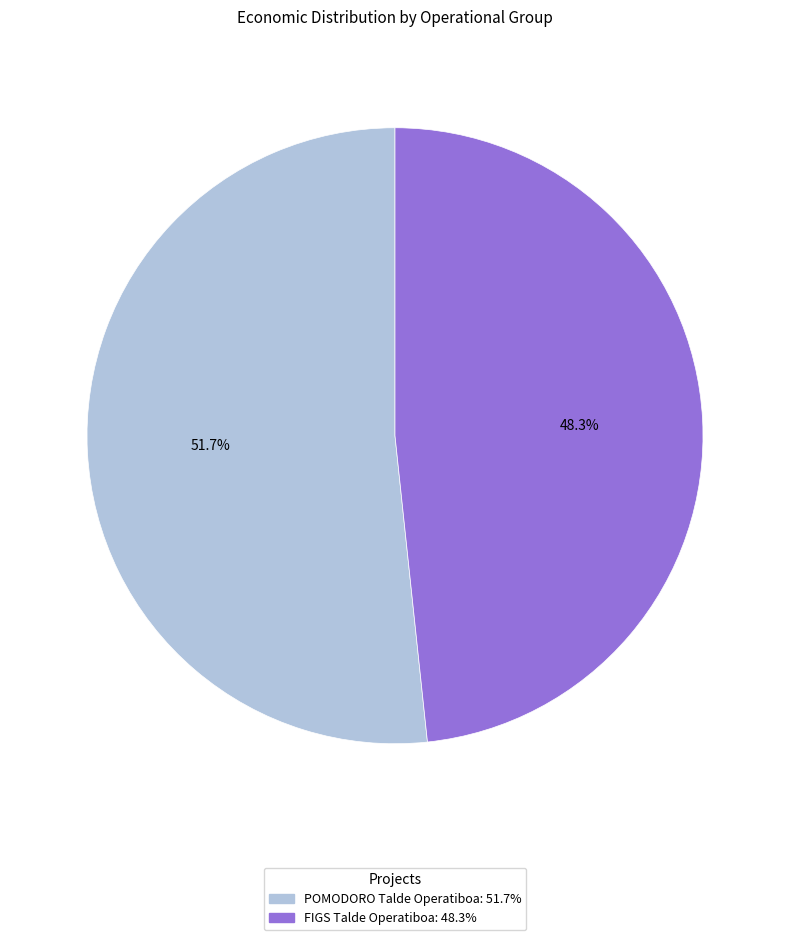

To the nearest percent, what is the difference between the POMODORO Talde Operatiboa and FIGS Talde Operatiboa slice percentages?

3%